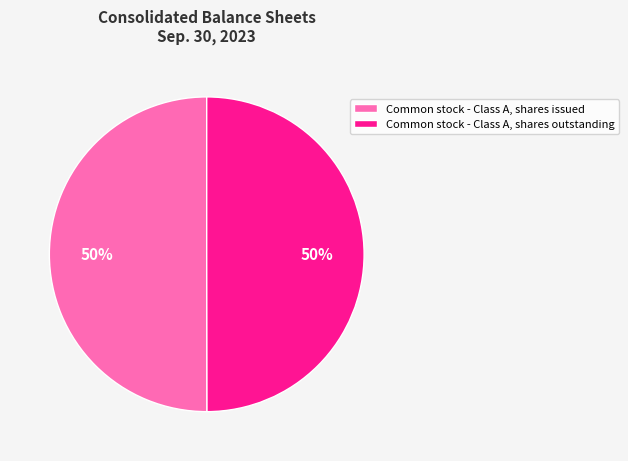

The Common stock - Class A, shares outstanding slice represents 50% of the pie. True or false?

True